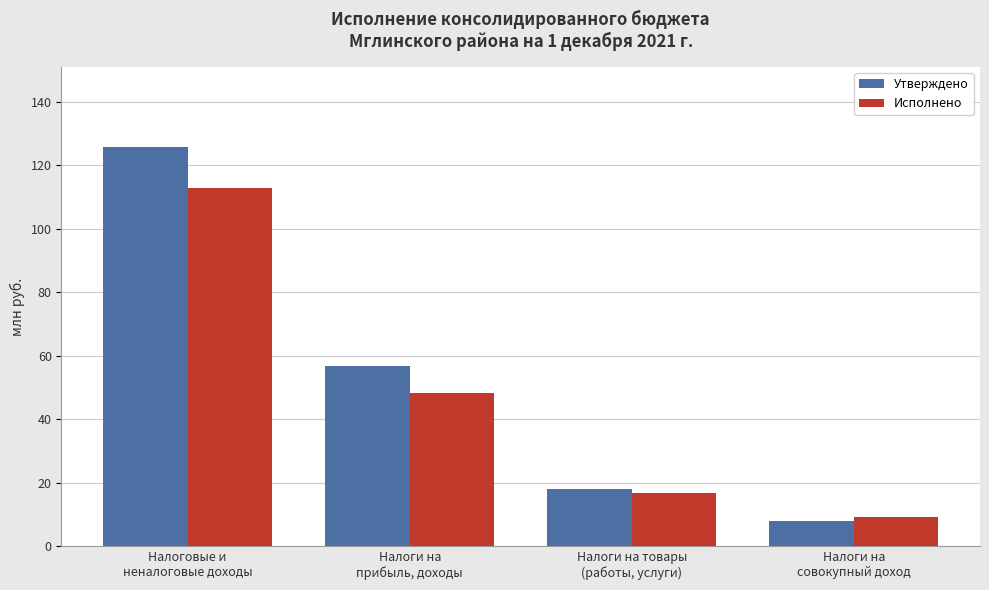

What is the total value across all series at Налоги на
прибыль, доходы?

105.0